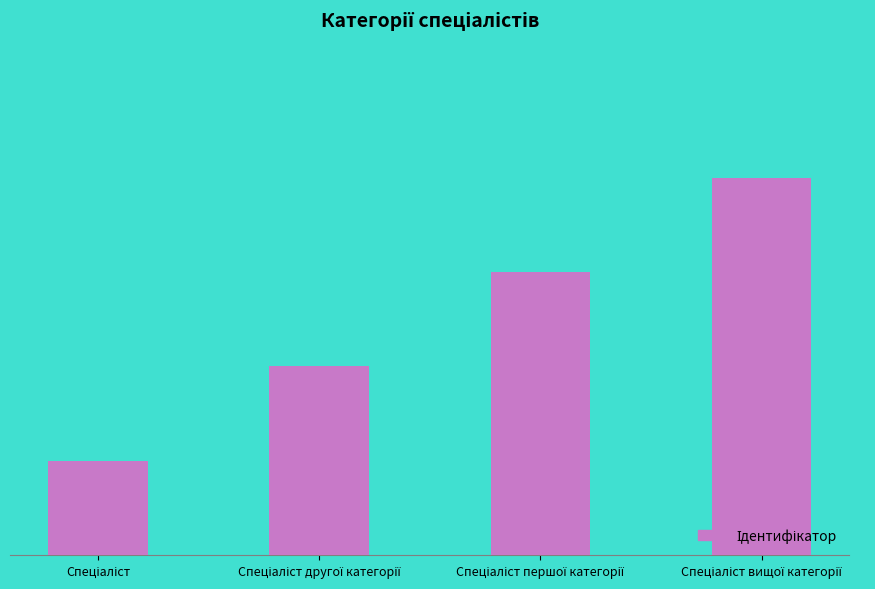

Which has a higher value, Спеціаліст or Спеціаліст другої категорії?

Спеціаліст другої категорії